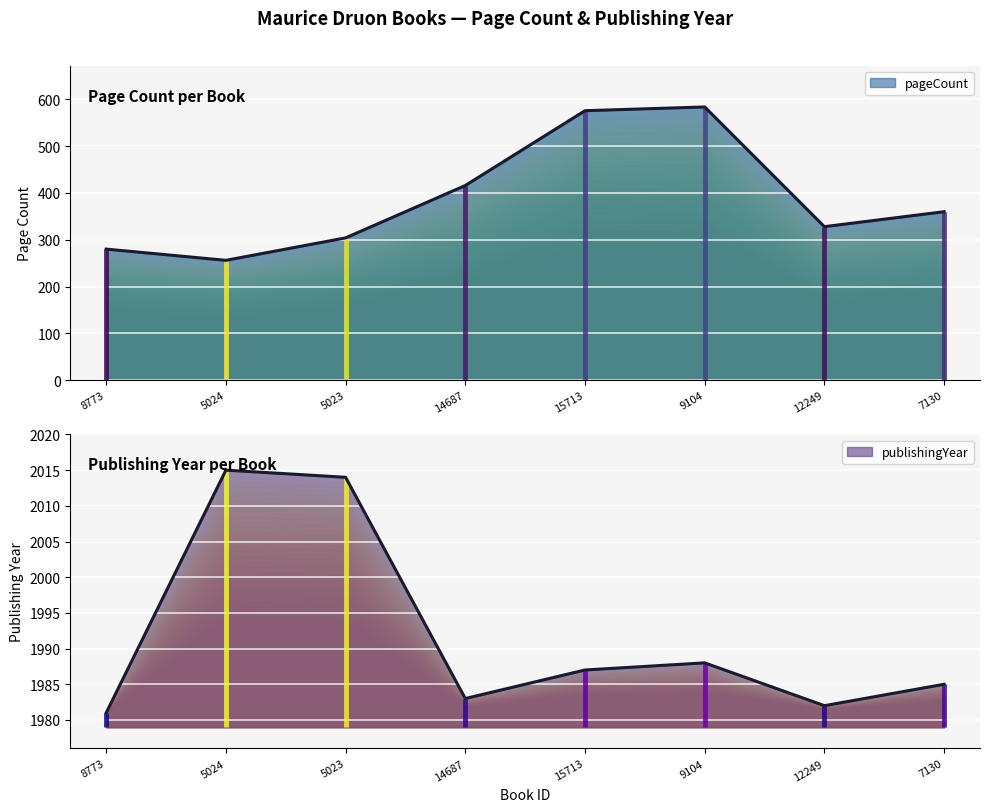

What is the sum of the pageCount values at 7130 and 15713?

936